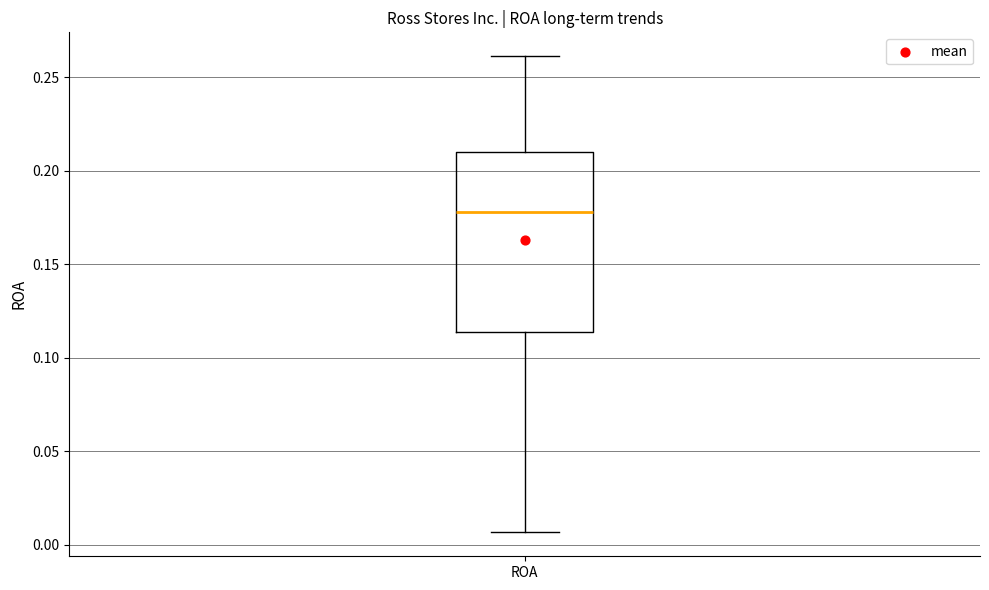

Read this box plot against the y-axis: the position of the median line, the range covered by the box, and the ends of both whiskers. The values are not printed on the chart, so give them approximately, as read against the axis.

median 0.180, box 0.115 to 0.210, whiskers 0.005 to 0.260